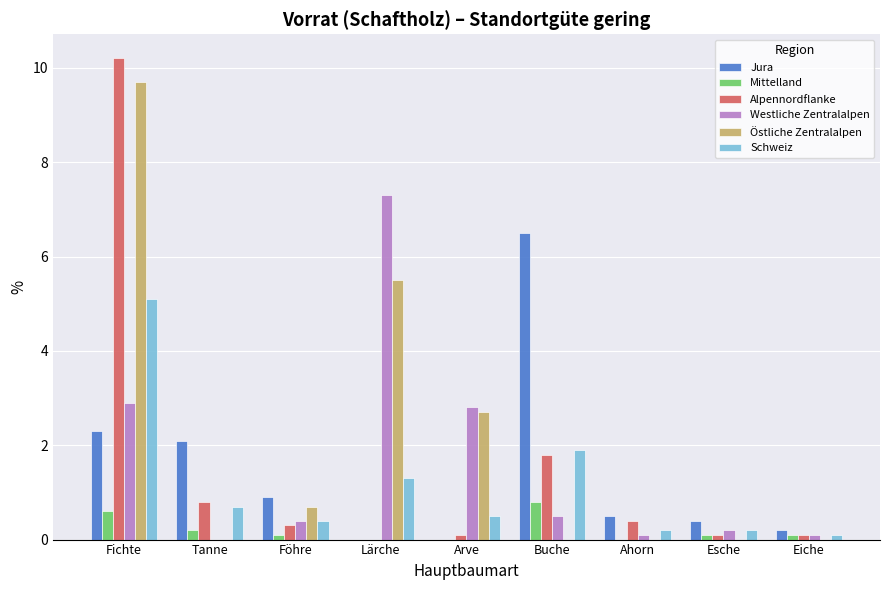

Are the bars grouped side by side (vs. stacked)?

Yes